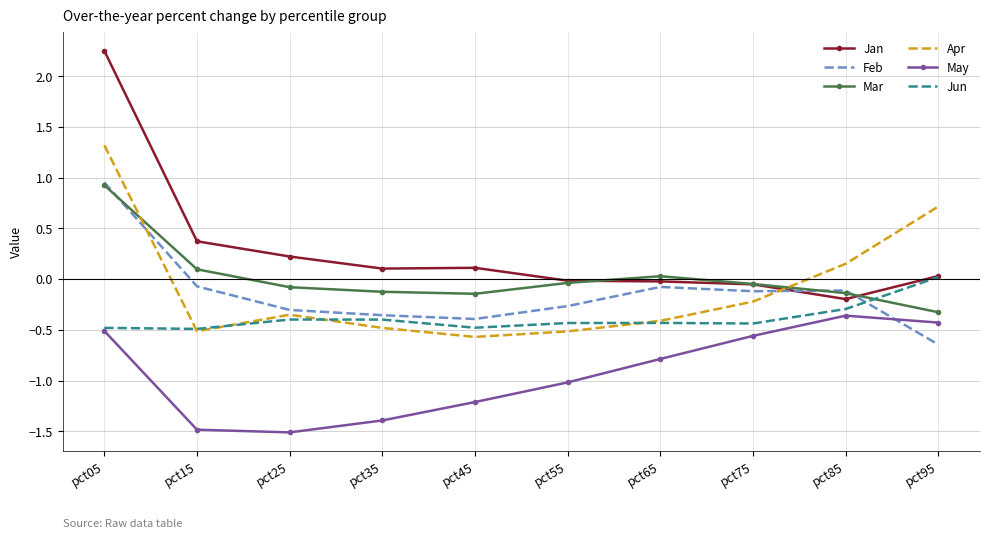

The value of Mar at pct55 is -0.0. True or false?

True